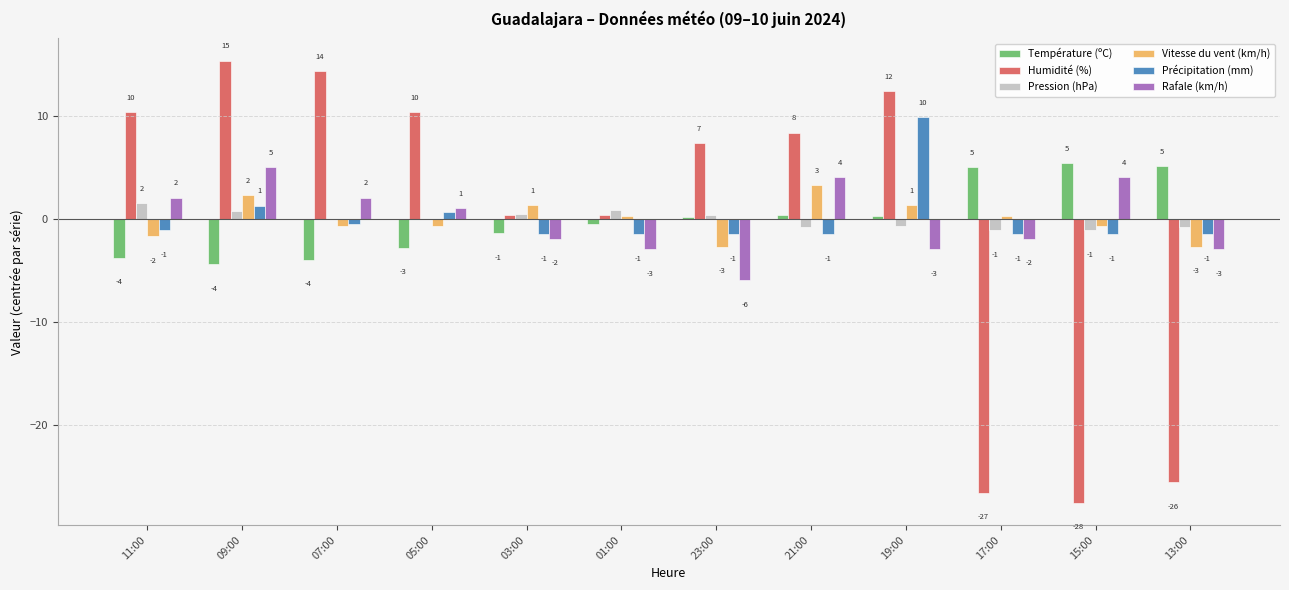

How many groups of bars are there?

12